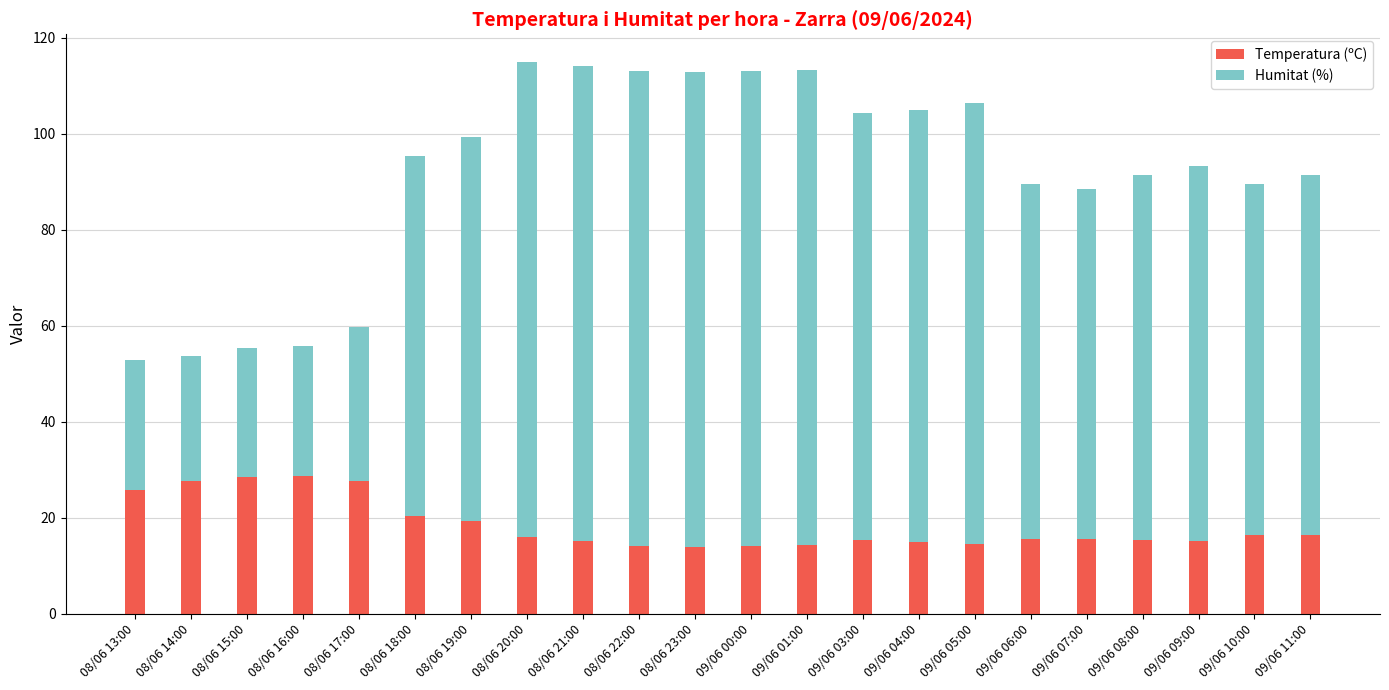

How many data points does each series have?

22